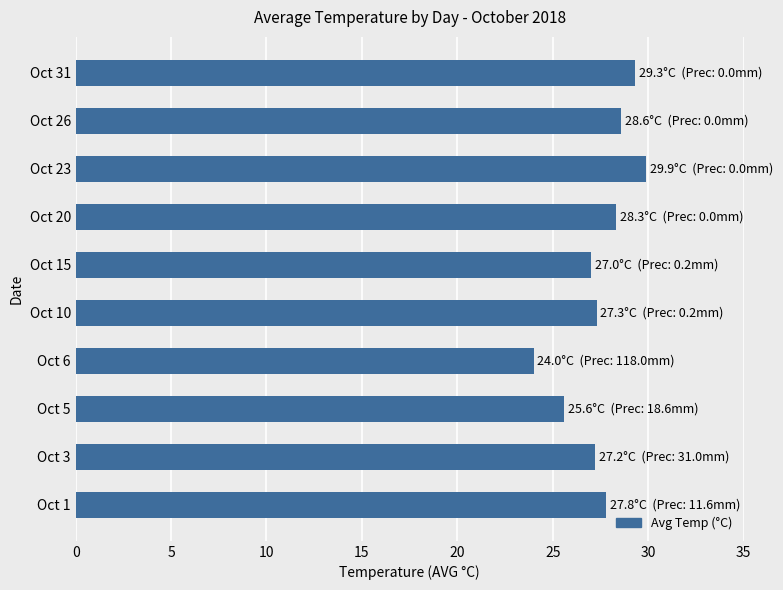

Where is the data nearest to the value 26?

Oct 5